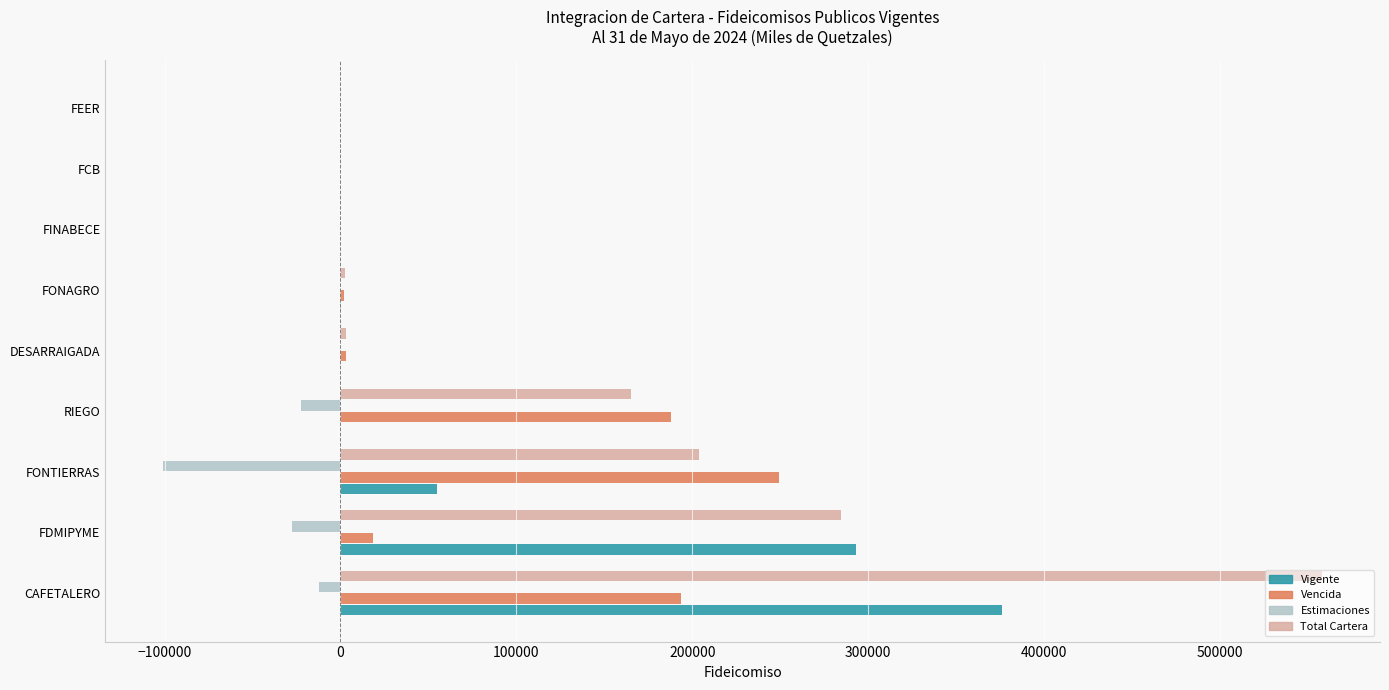

At which category does the chart reach its peak across all series?

CAFETALERO